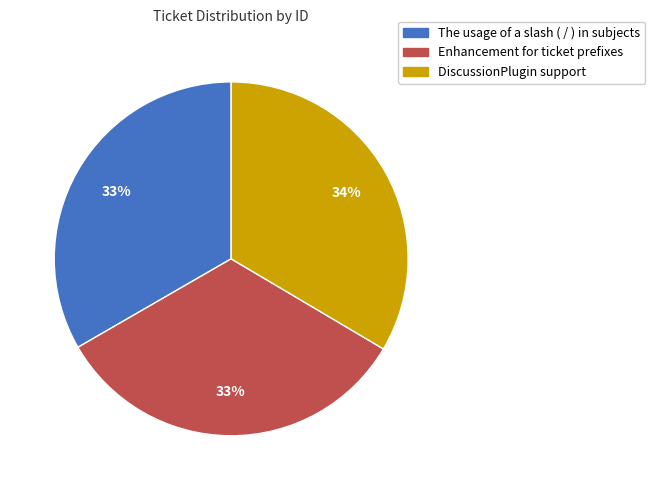

To the nearest percent, what is the average slice percentage?

33%